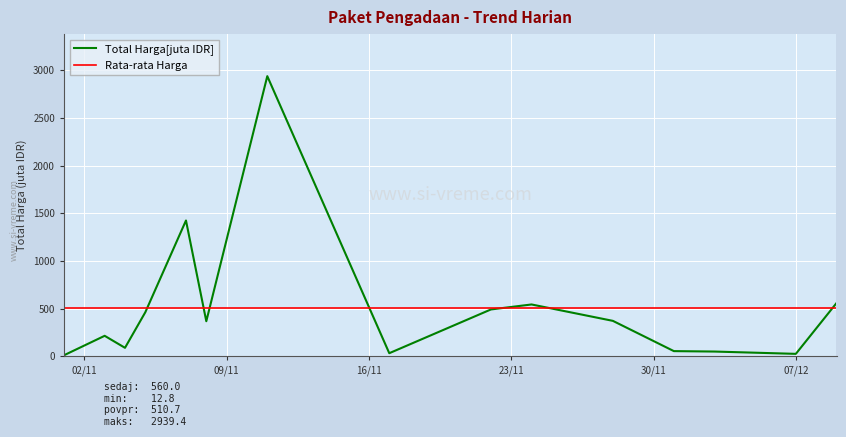

Reading left to right, extract all data points from this chart.

12.8	216.7	90.7	464.0	1425.9	369.6	2939.4	34.3	493.0	545.3	373.4	56.2	51.6	27.4	560.0